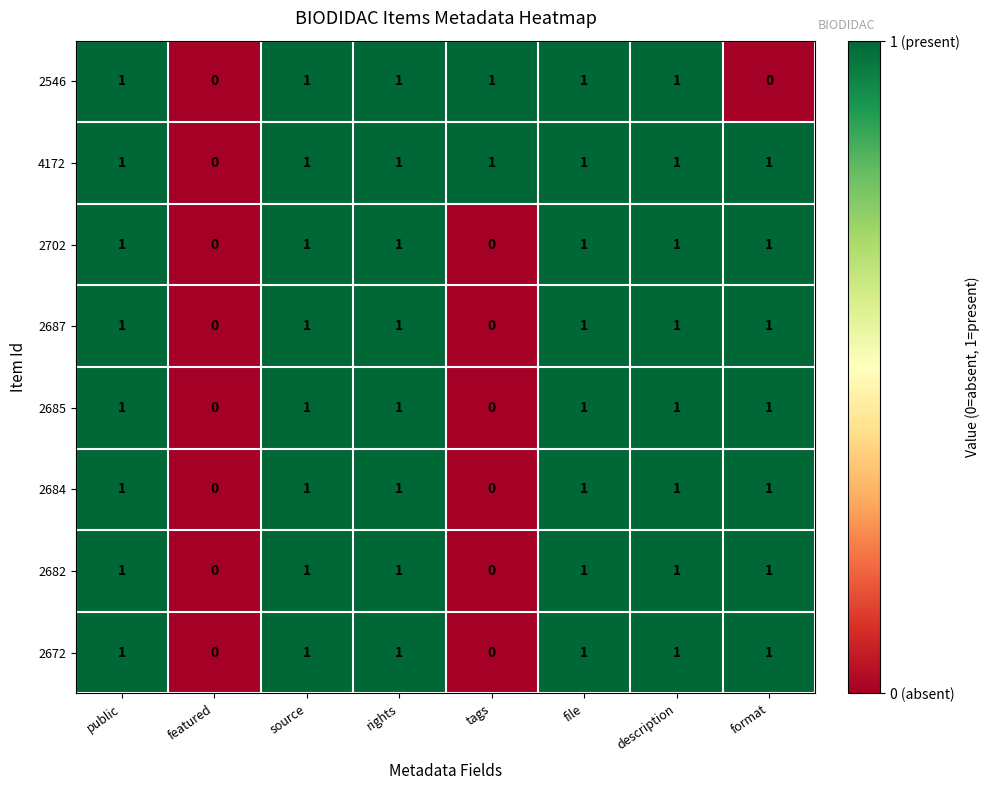

True or false: 2684 has a value of 0 at featured.

True